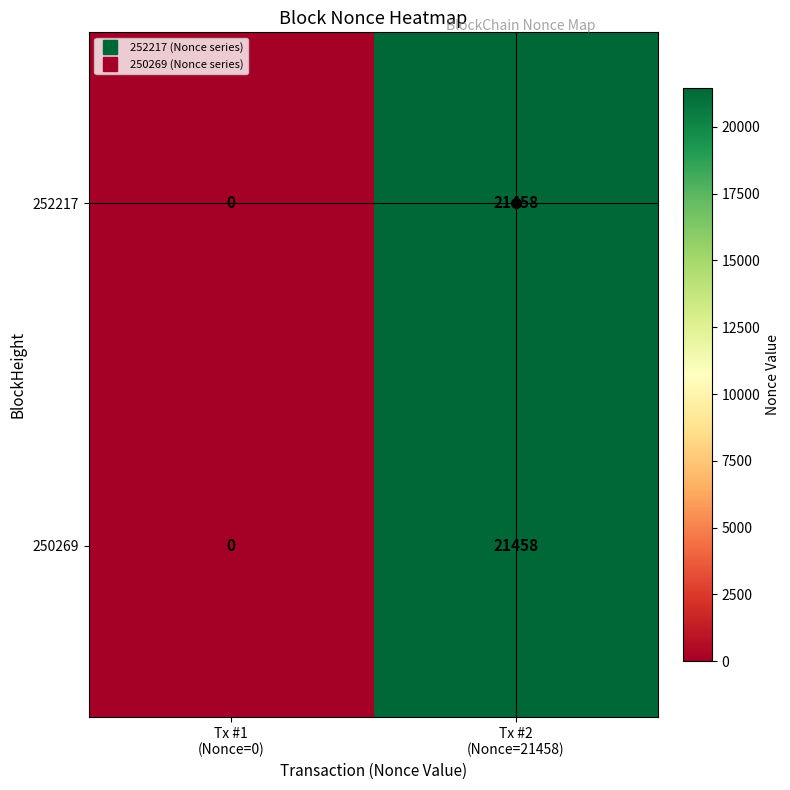

What is the greatest value displayed?

21458